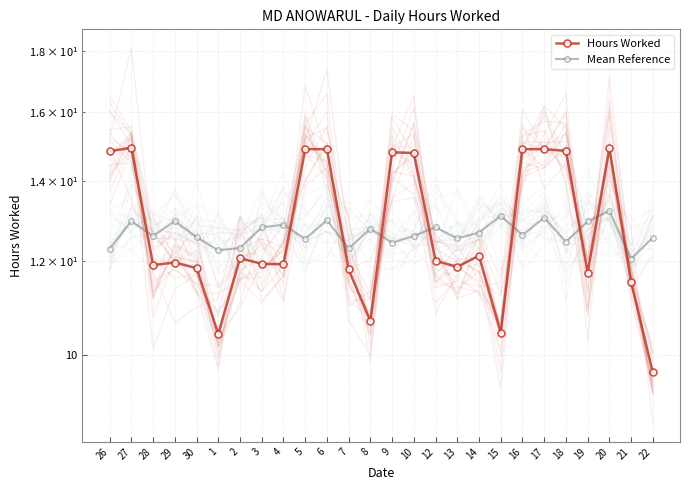

Reading left to right, what are all the values shown in this chart?

Hours Worked: 26=14.8	27=14.9	28=11.9	29=12.0	30=11.8	1=10.4	2=12.1	3=11.9	4=11.9	5=14.9	6=14.9	7=11.8	8=10.7	9=14.8	10=14.8	12=12.0	13=11.9	14=12.1	15=10.4	16=14.9	17=14.9	18=14.8	19=11.7	20=14.9	21=11.5	22=9.7
Mean Reference: 26=12.3	27=13.0	28=12.6	29=13.0	30=12.6	1=12.2	2=12.3	3=12.8	4=12.9	5=12.5	6=13.0	7=12.3	8=12.8	9=12.4	10=12.6	12=12.8	13=12.5	14=12.7	15=13.1	16=12.6	17=13.0	18=12.4	19=12.9	20=13.2	21=12.0	22=12.5